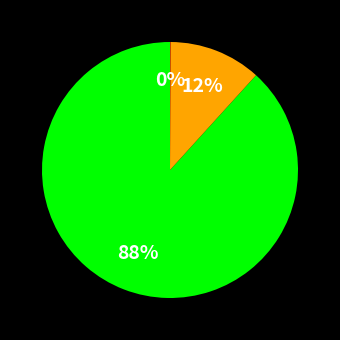

Is there any slice that represents more than half of the pie?

Yes